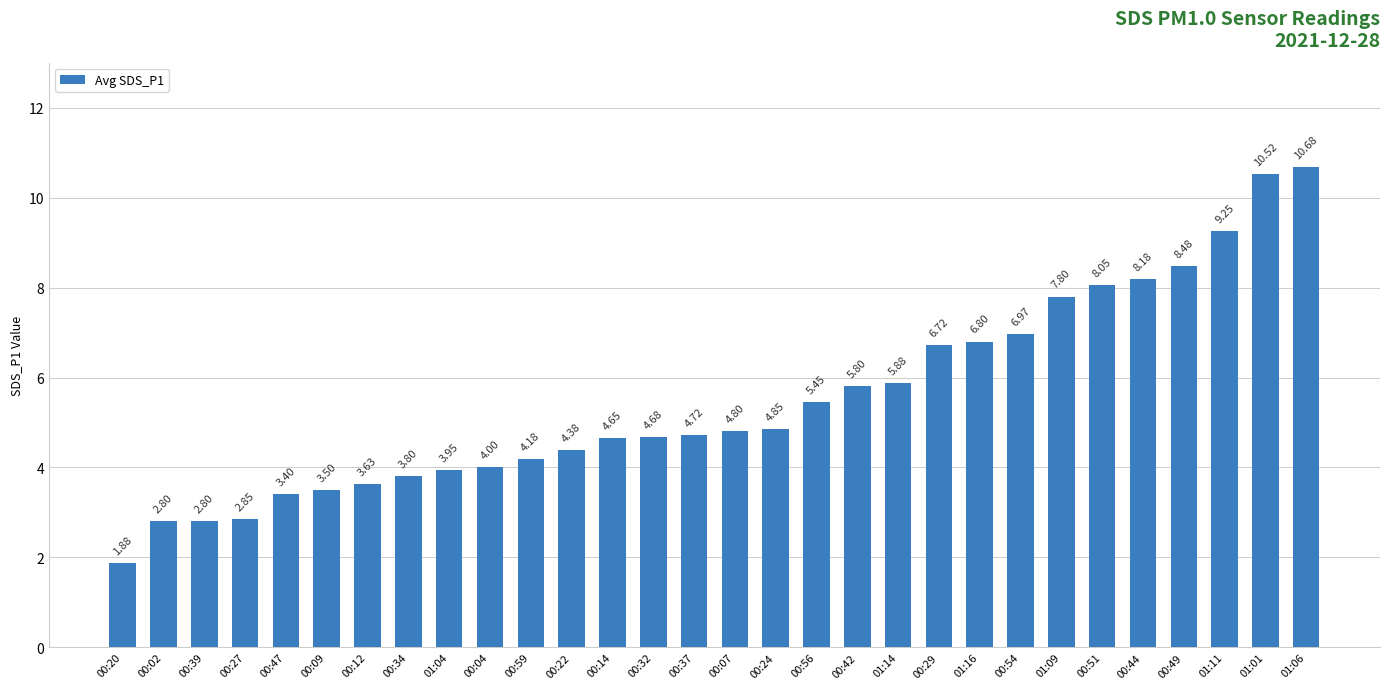

Does the chart contain stacked bars?

No